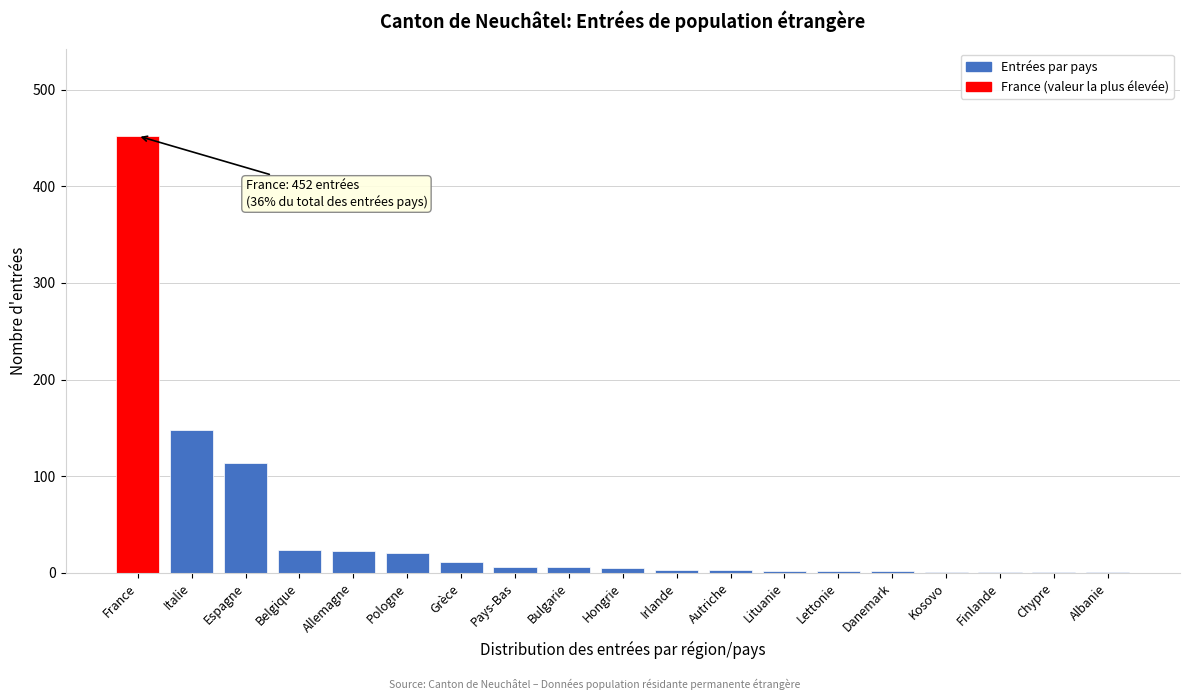

Which label corresponds to the largest value in the chart?

France